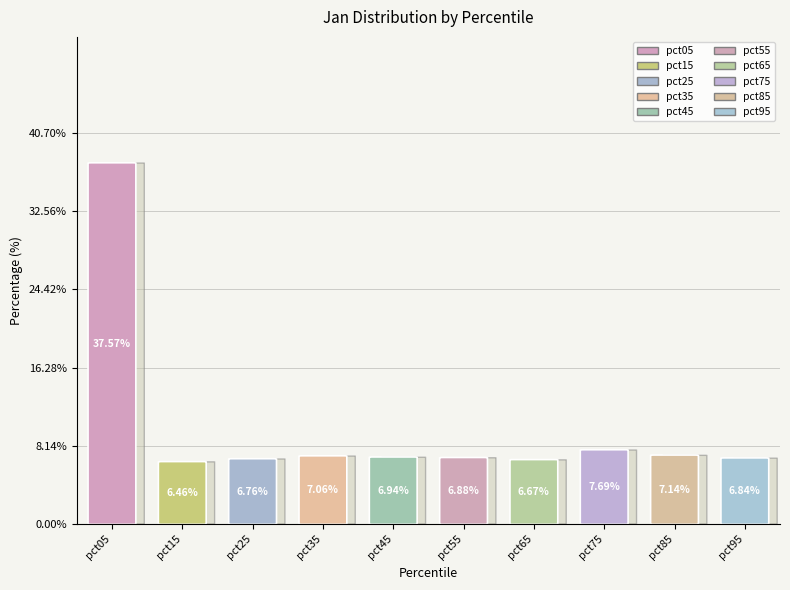

To the nearest percent, what is the average slice percentage?

10%